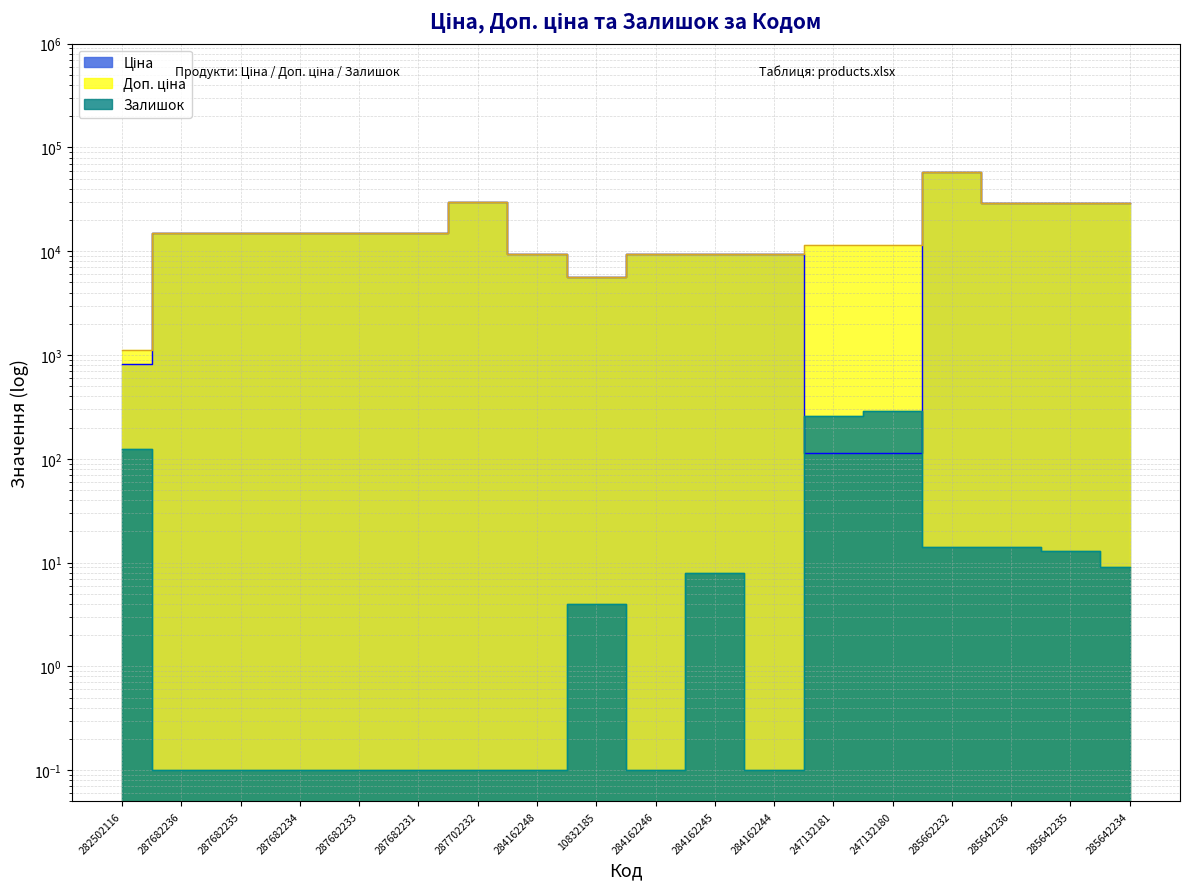

At how many categories does at least one series exceed 56992?

1